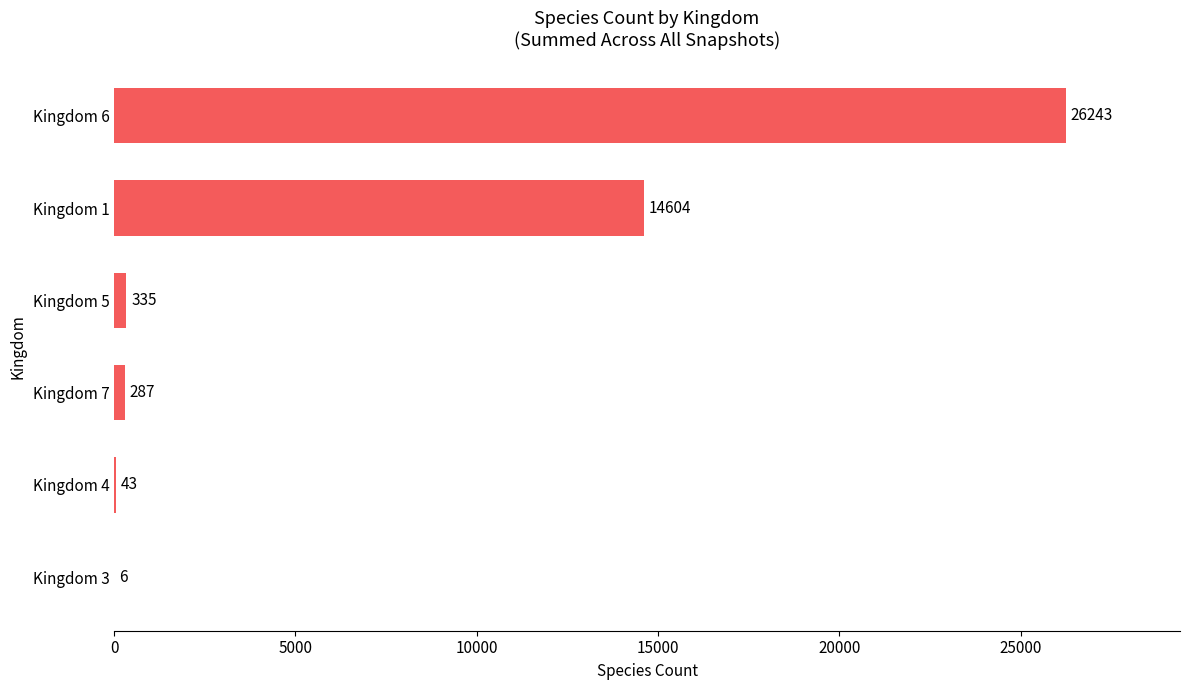

Which has a higher value, Kingdom 5 or Kingdom 1?

Kingdom 1